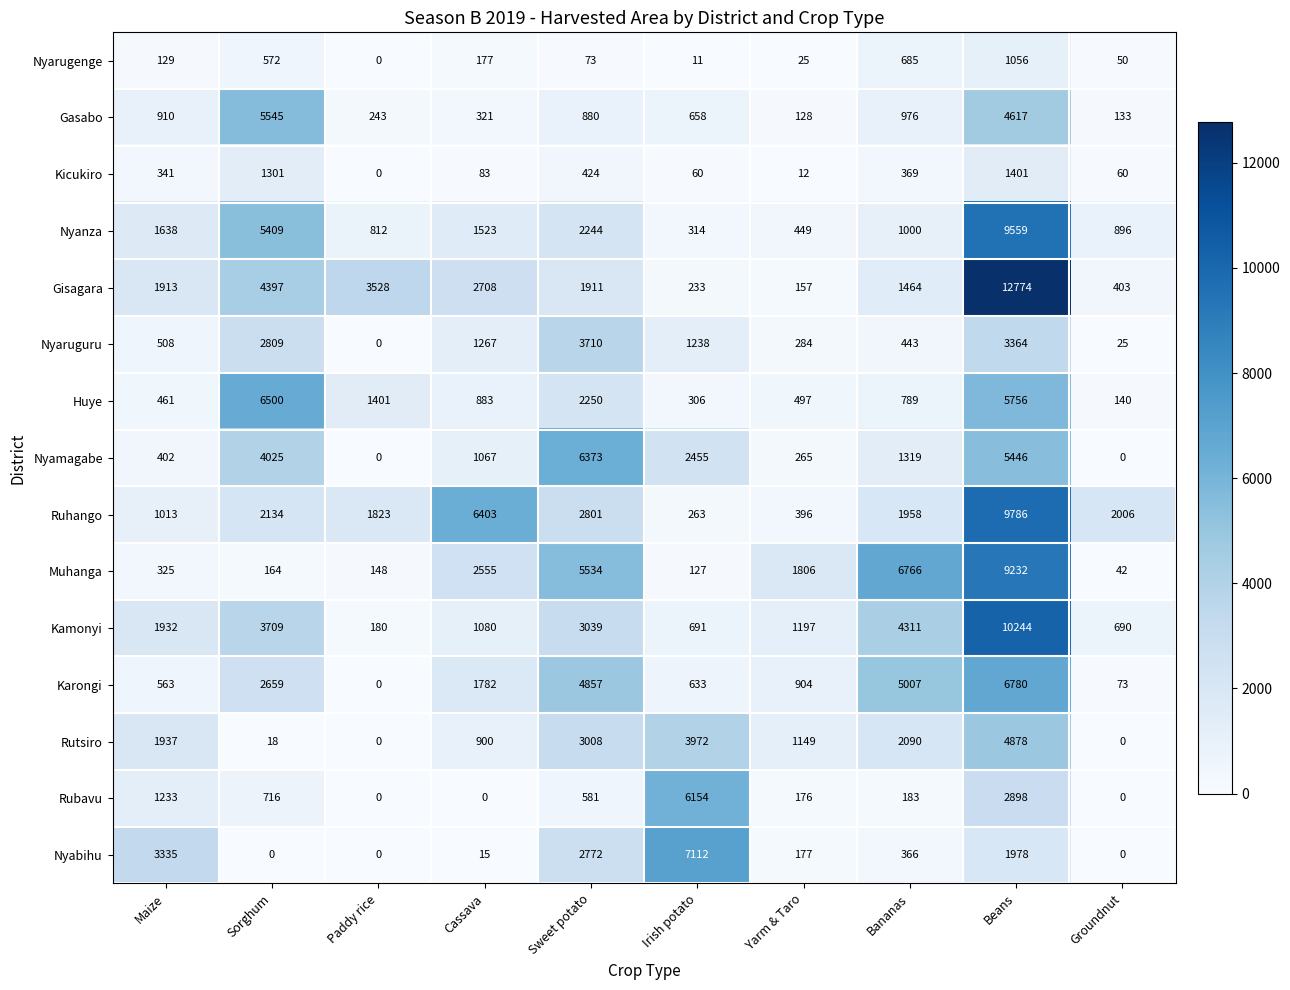

Rank the series by their maximum value, from highest to lowest.

Gisagara, Kamonyi, Ruhango, Nyanza, Muhanga, Nyabihu, Karongi, Huye, Nyamagabe, Rubavu, Gasabo, Rutsiro, Nyaruguru, Kicukiro, Nyarugenge